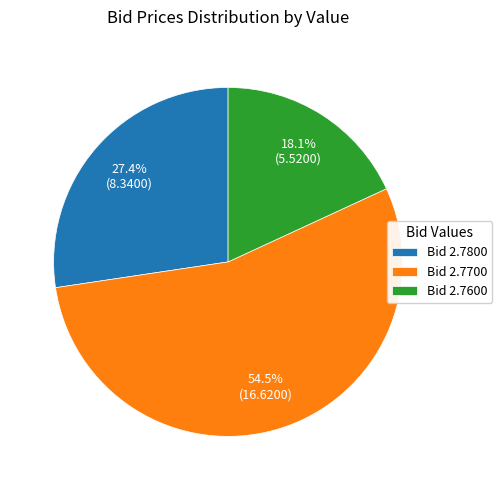

Which has a higher value, Bid 2.7800 or Bid 2.7700?

Bid 2.7700